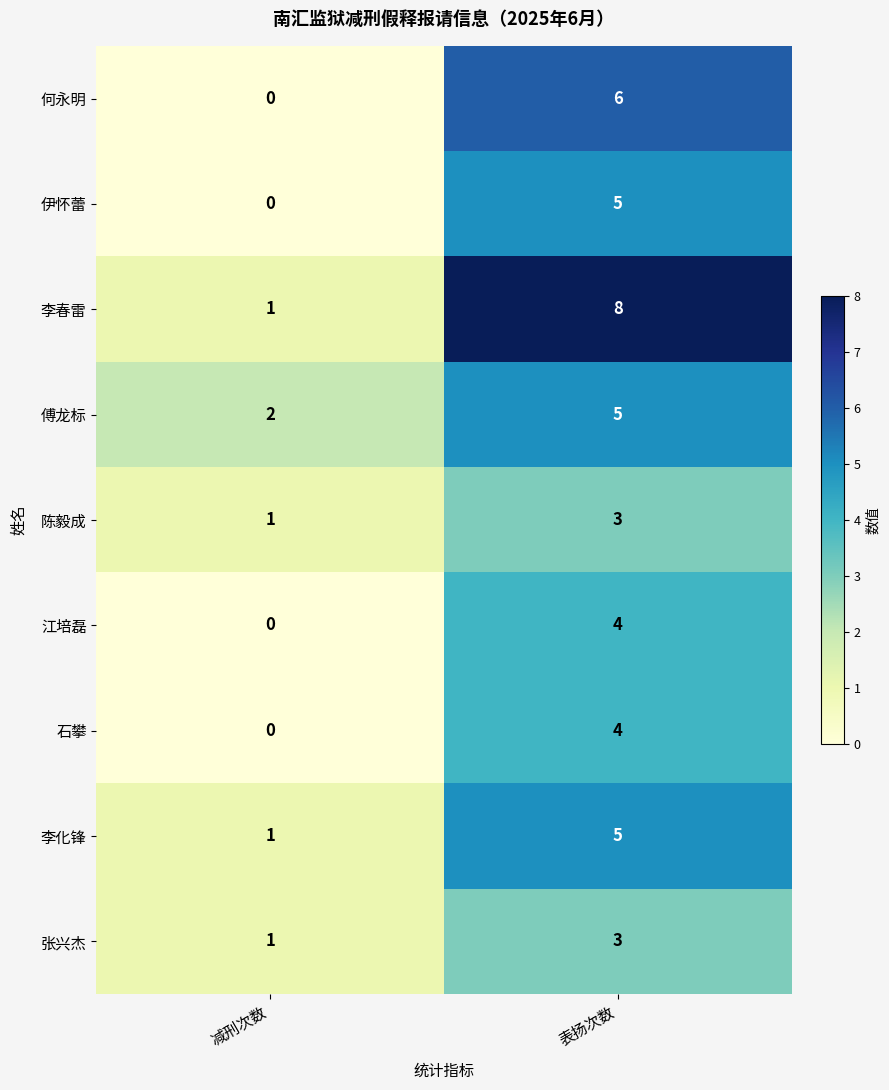

What is the sum of all 陈毅成 values?

4